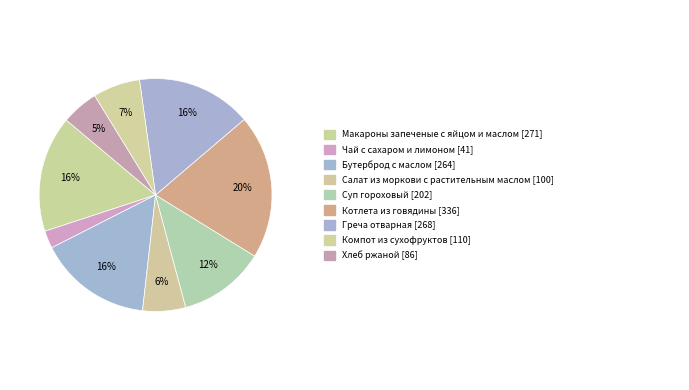

How many segments does this pie chart have?

9